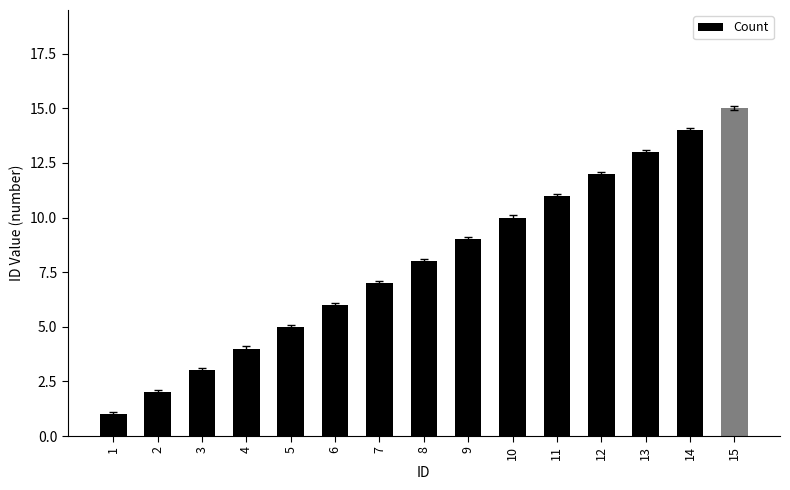

The chart shows a value of 2 at 5. True or false?

False